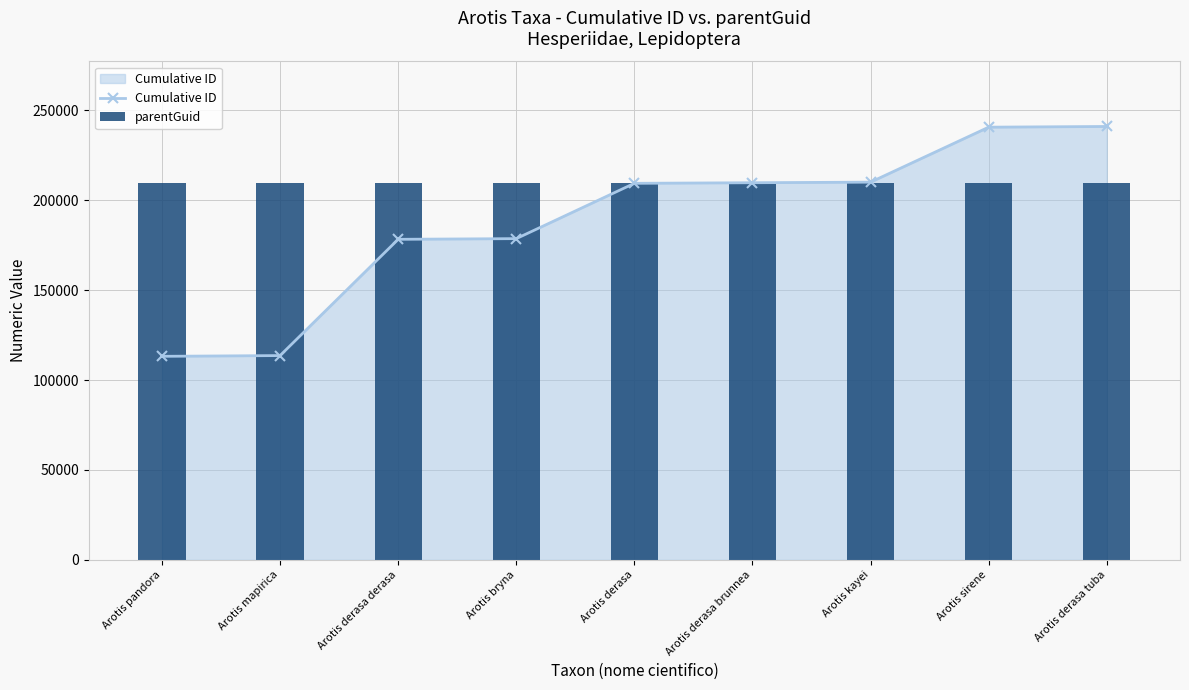

True or false: parentGuid has a value of 209500 at Arotis derasa.

True